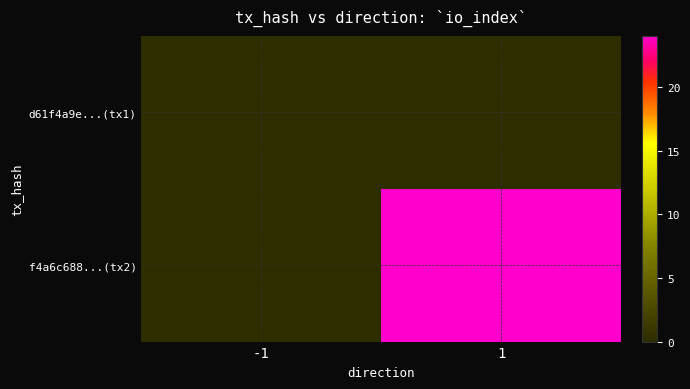

How many distinct data groups are displayed?

2